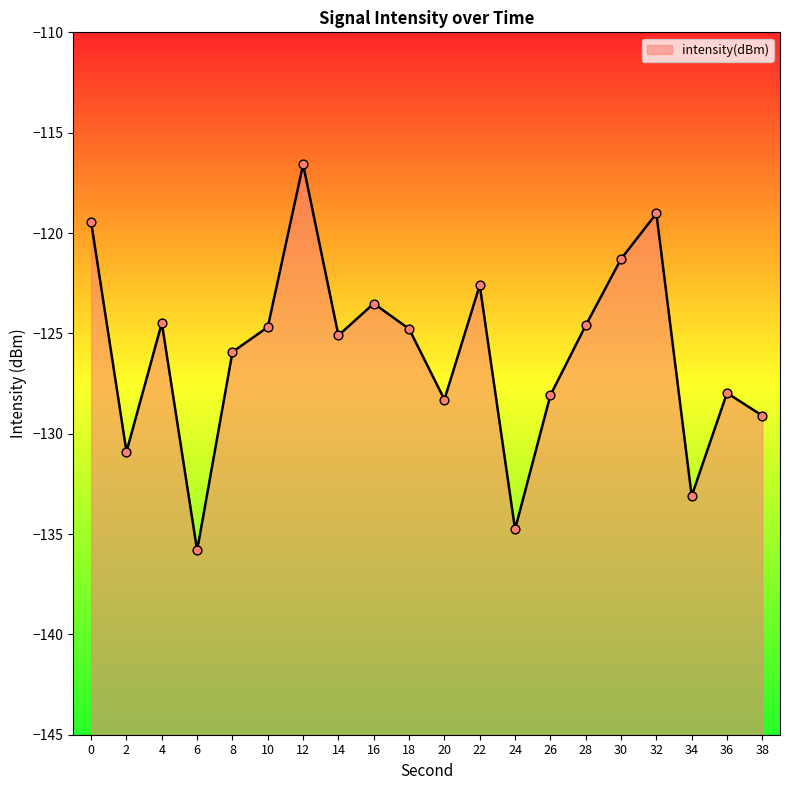

What is the change in value from 8 to 30?

+4.6